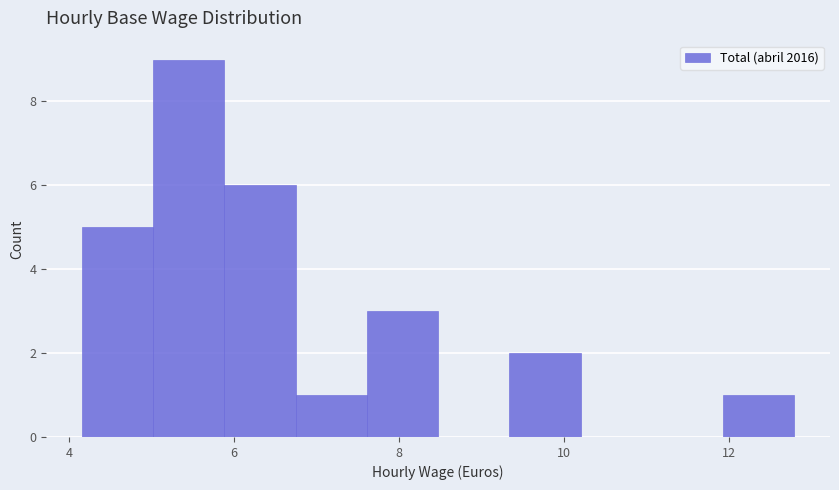

Which range on the x-axis has the tallest bar?

5.0 to 5.8